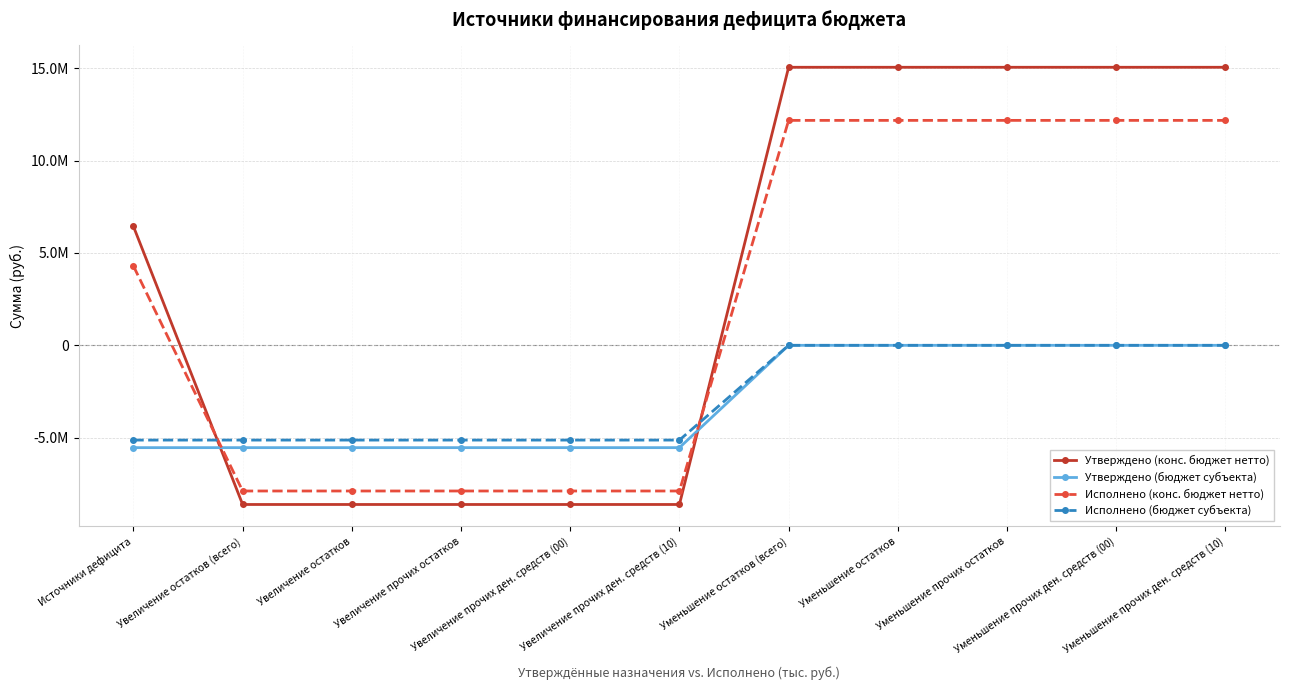

Is it true that Утверждено (бюджет субъекта) equals -2896151.3 at Уменьшение прочих остатков?

False